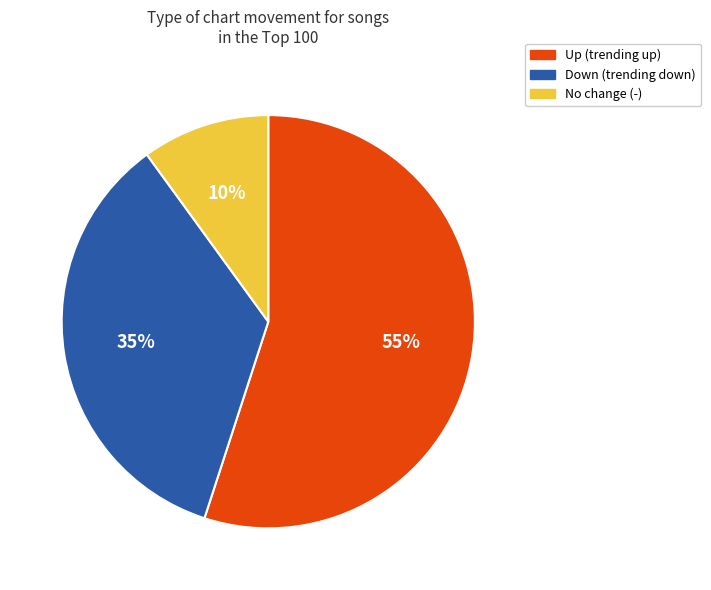

To the nearest percent, what is the average slice percentage?

33%